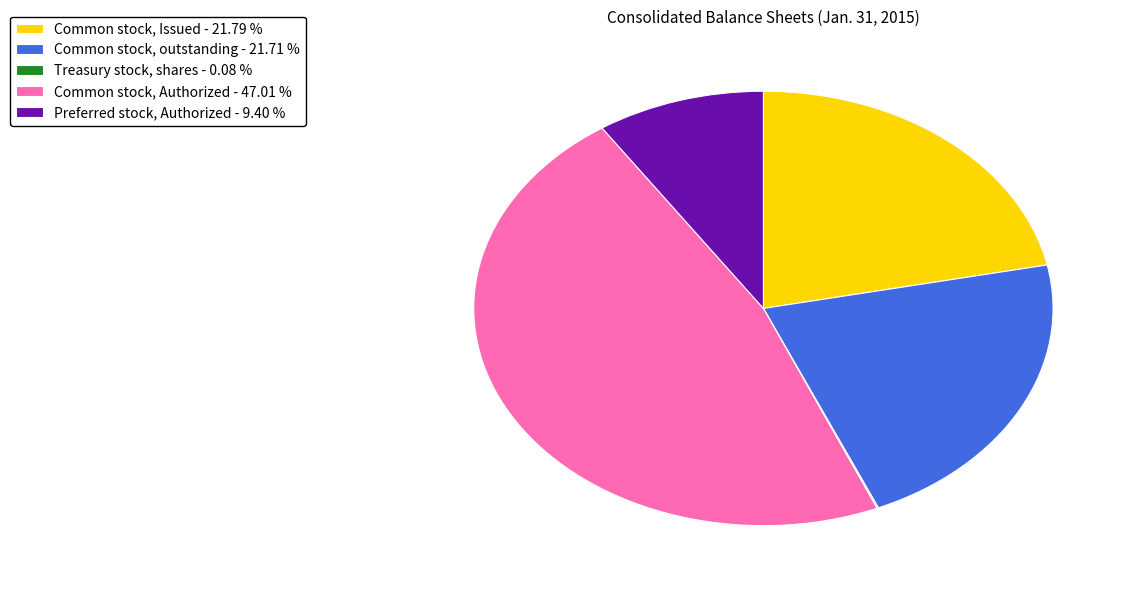

Which has a higher value, Common stock, outstanding or Preferred stock, Authorized?

Common stock, outstanding